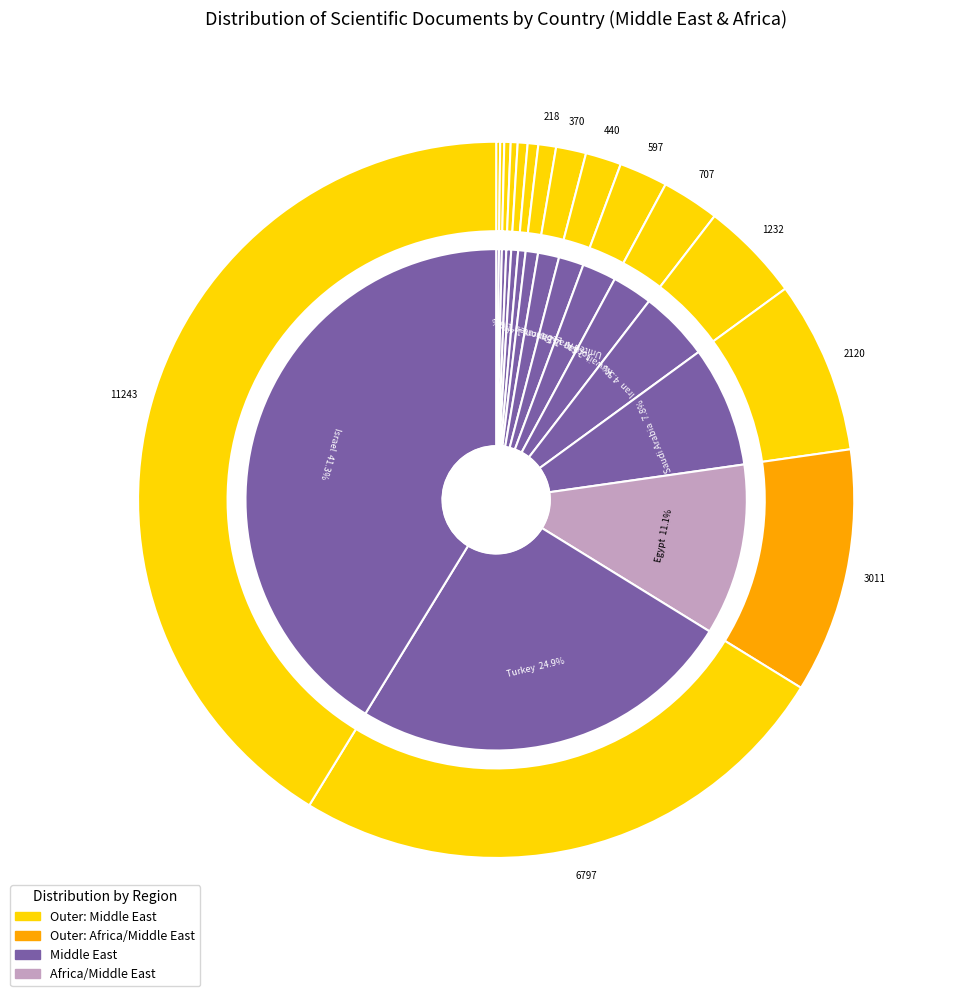

To the nearest percent, what percentage of the pie is Iran?

5%